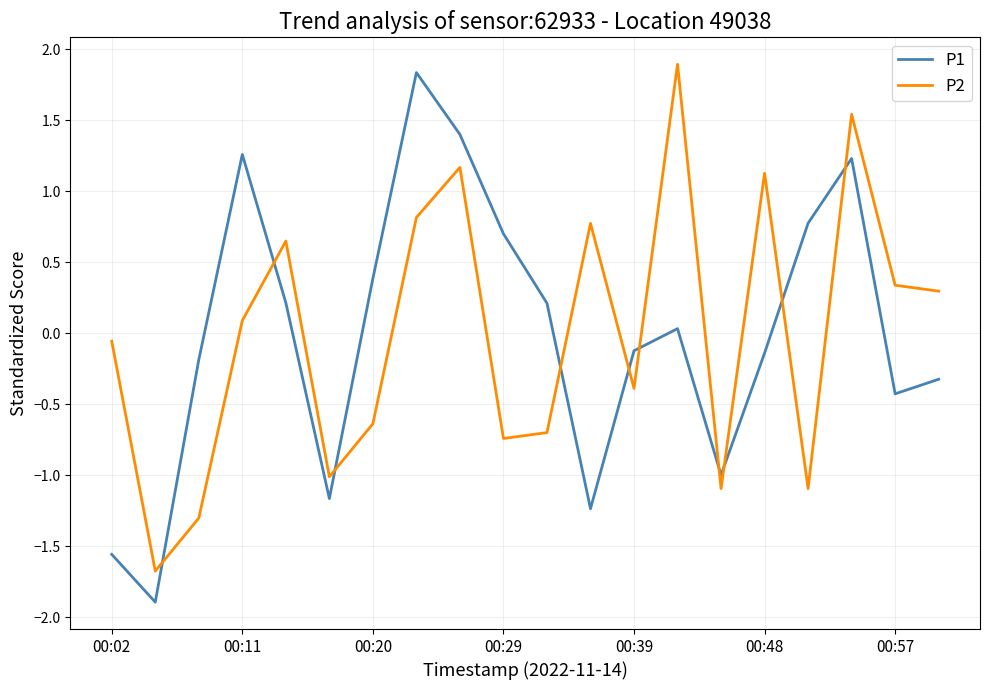

What is the minimum value for P1?

-1.9